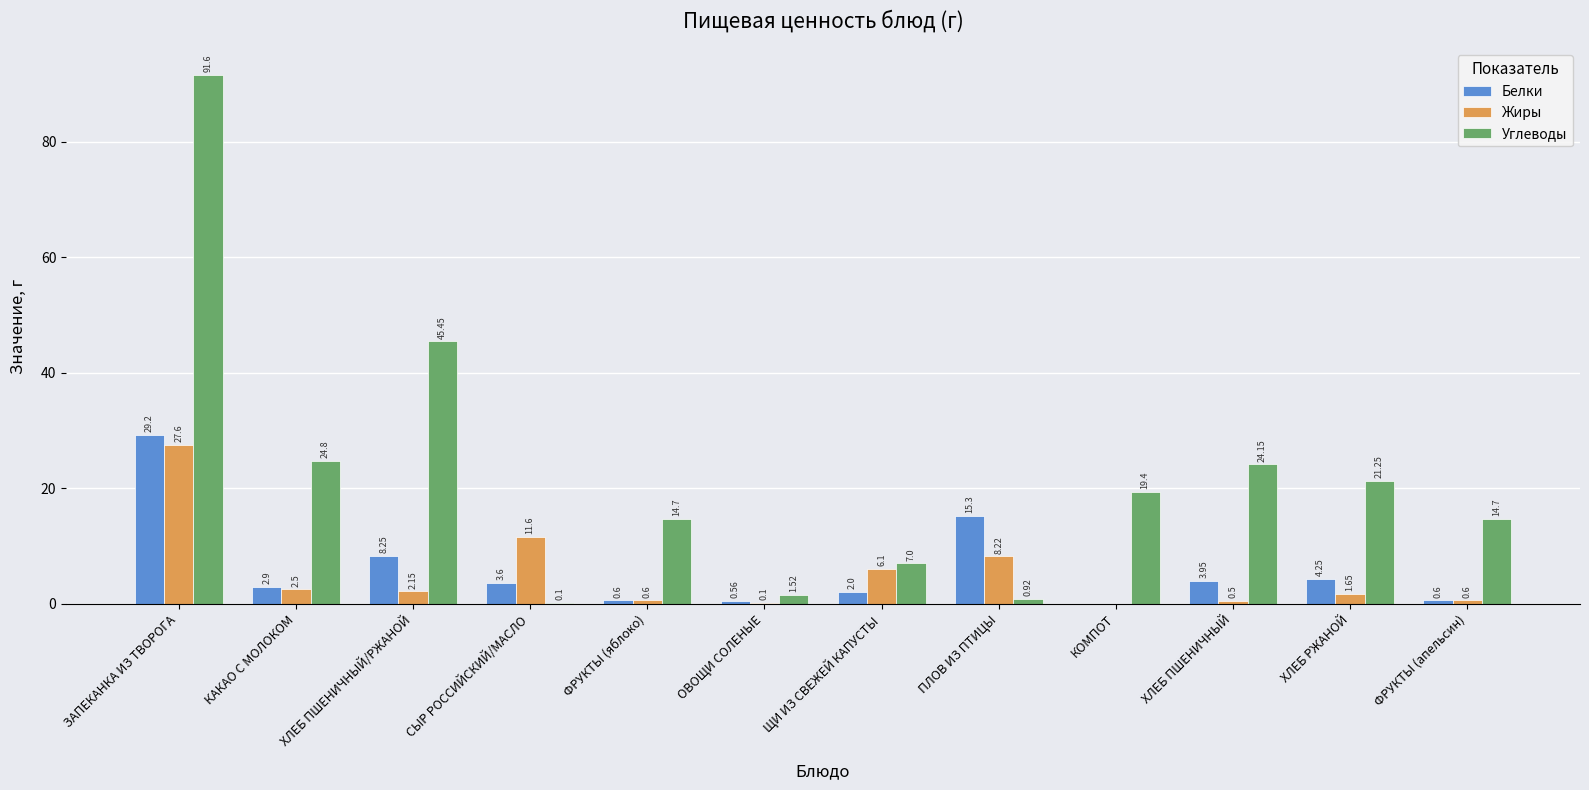

How many groups of bars are there?

12